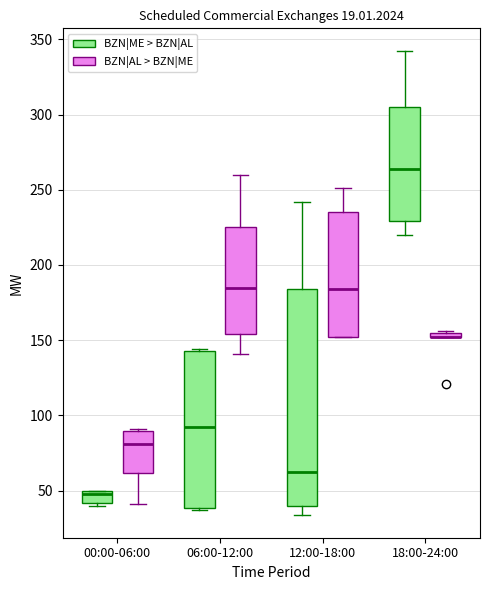

Where does the median line of the box for 06:00-12:00 (BZN|AL > BZN|ME) sit on the y-axis? The values are not printed on the chart, so give them approximately, as read against the axis.

185